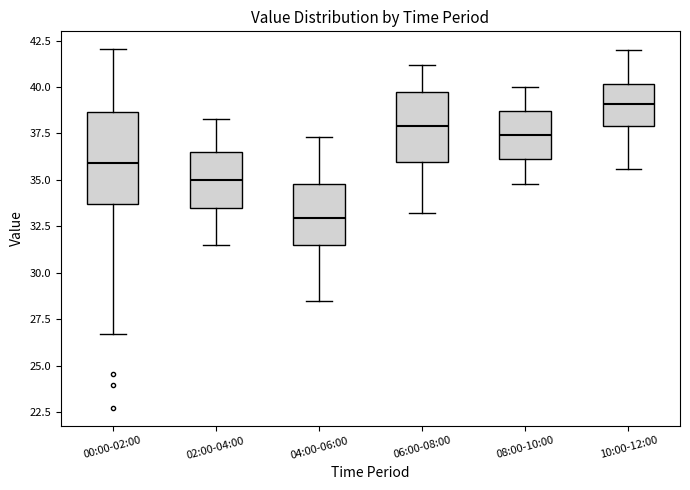

Where is the lower edge of the box for 02:00-04:00 on the y-axis? The values are not printed on the chart, so give them approximately, as read against the axis.

33.5